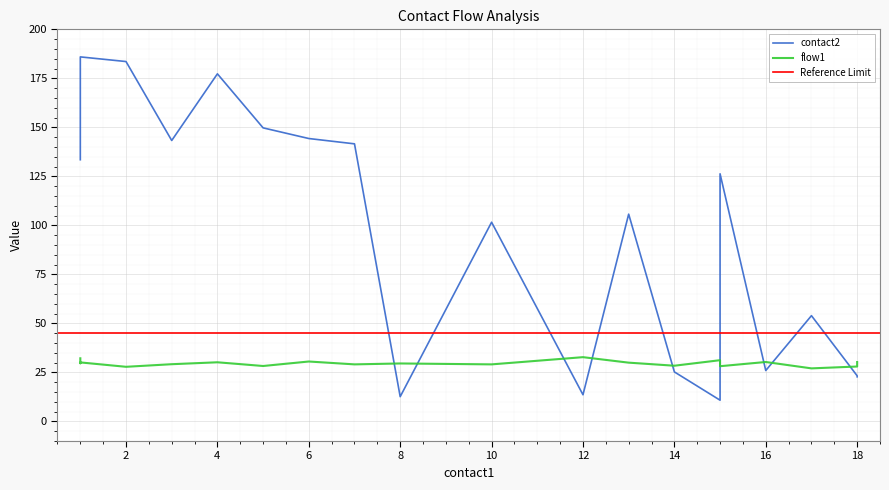

At which label does contact2 first exceed 128?

1